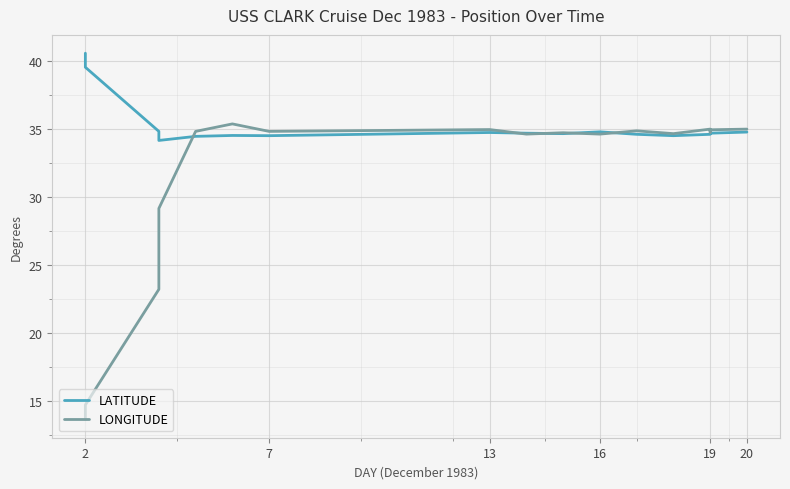

In LONGITUDE, how many points are higher than both neighbors (excluding endpoints)?

5